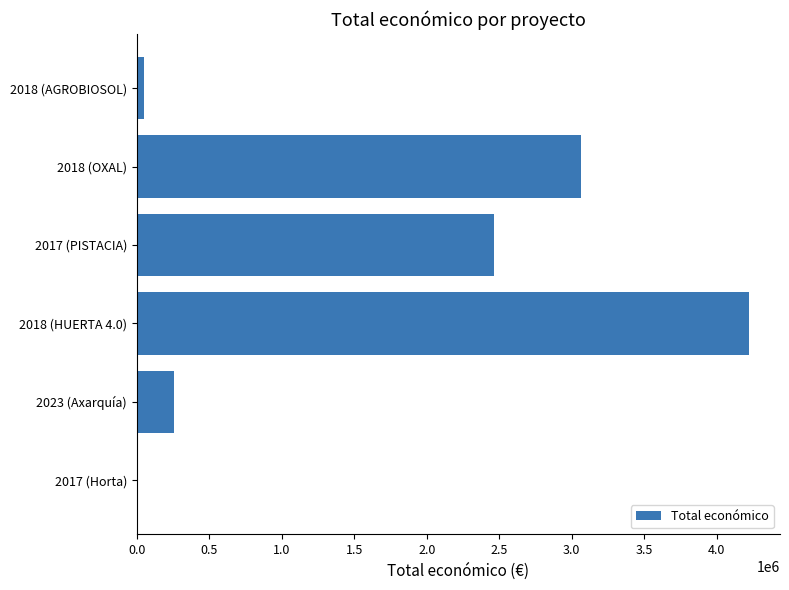

Count the number of data series in this chart.

1